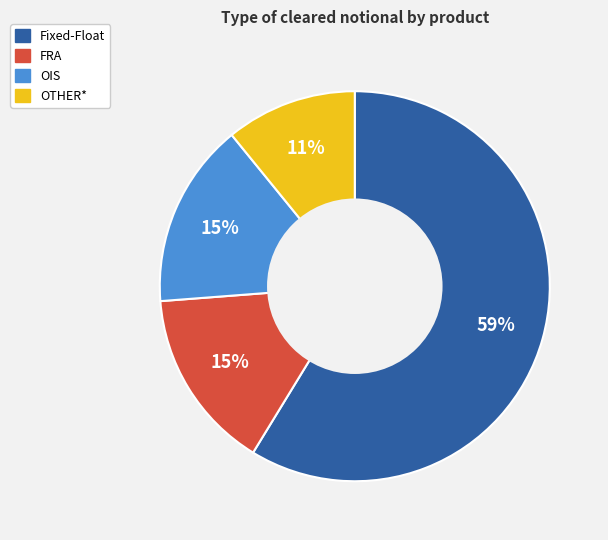

Does Fixed-Float account for over 50% of the chart?

Yes